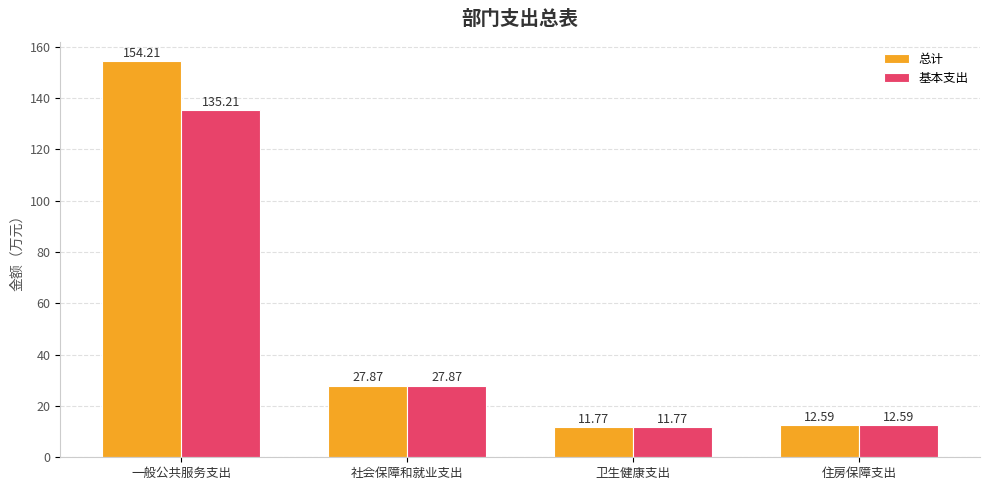

List the labels in order of 总计 value, smallest first.

卫生健康支出, 住房保障支出, 社会保障和就业支出, 一般公共服务支出